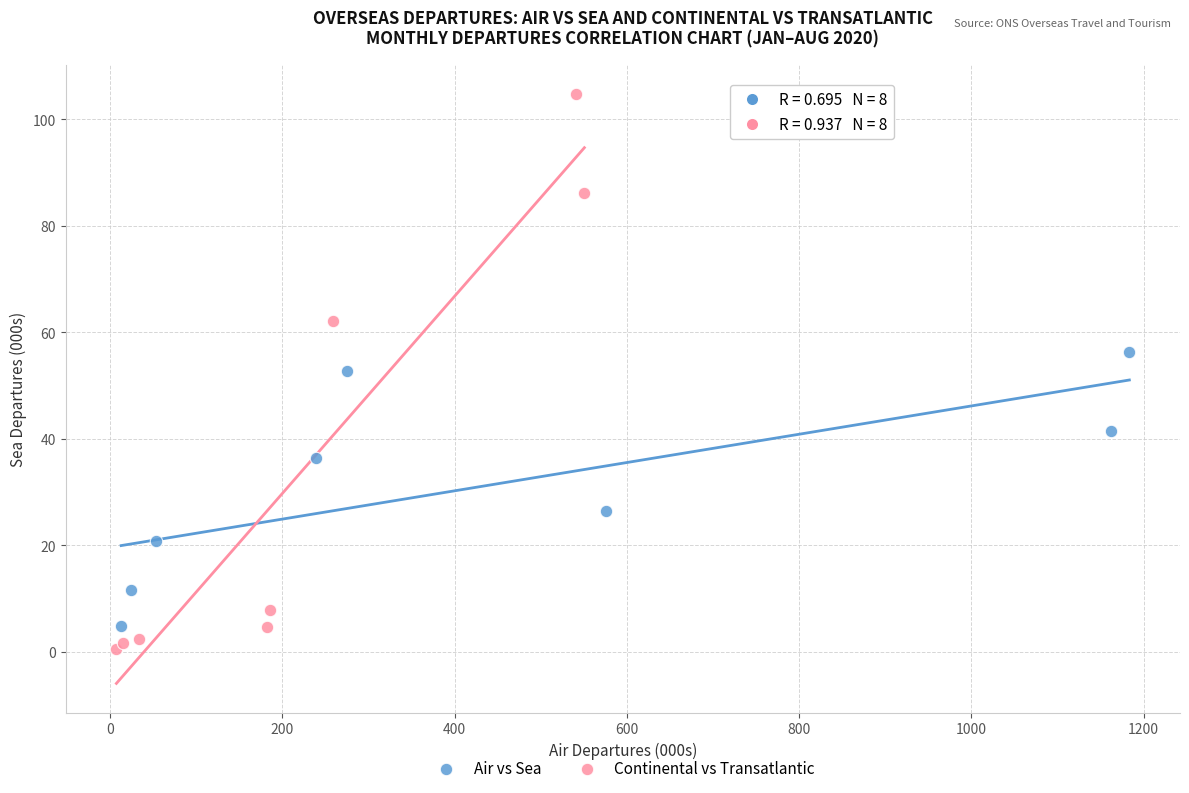

Which series has the widest spread of Y values?

Continental vs Transatlantic